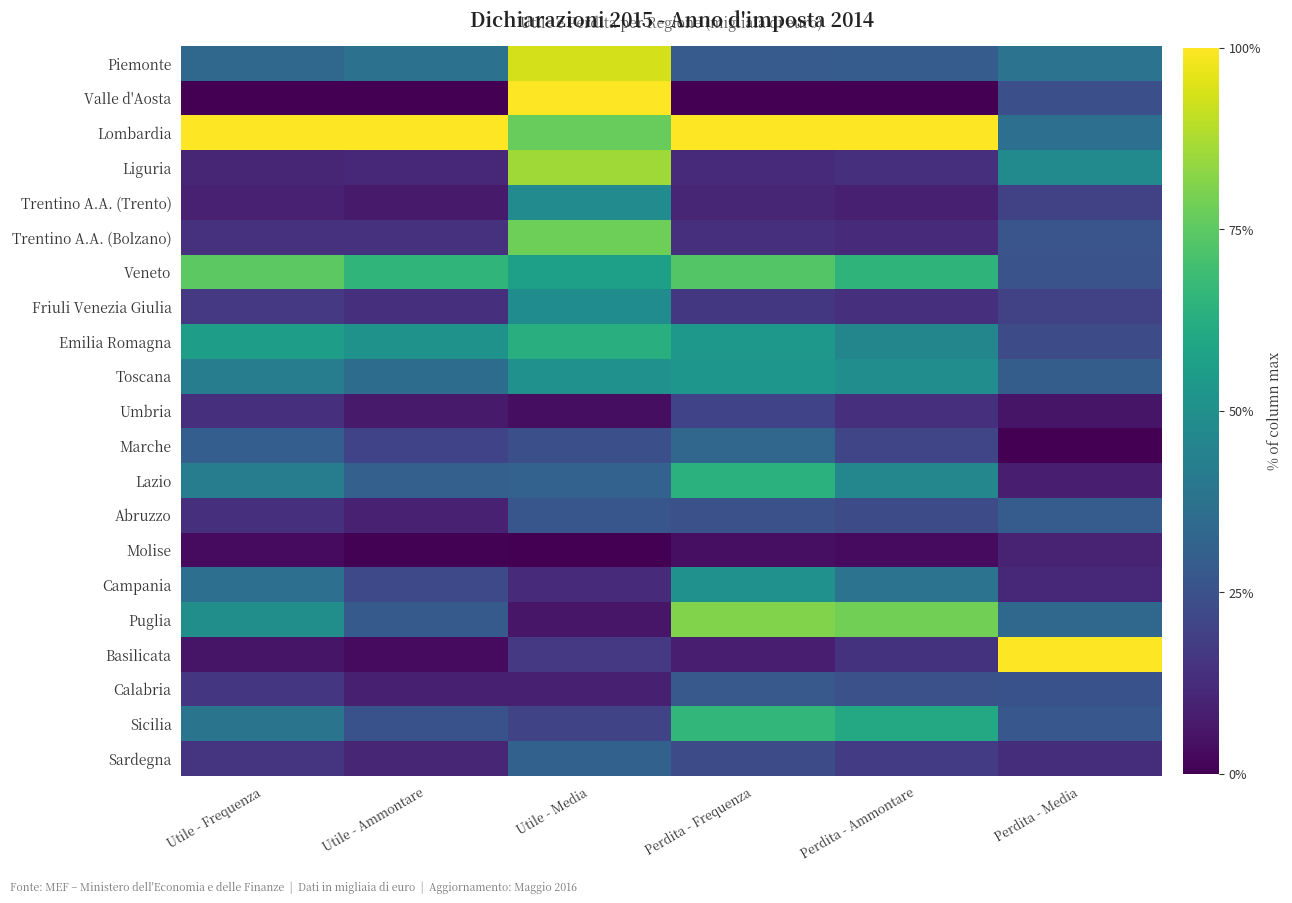

At which category is the sum across all series the highest?

Utile - Media